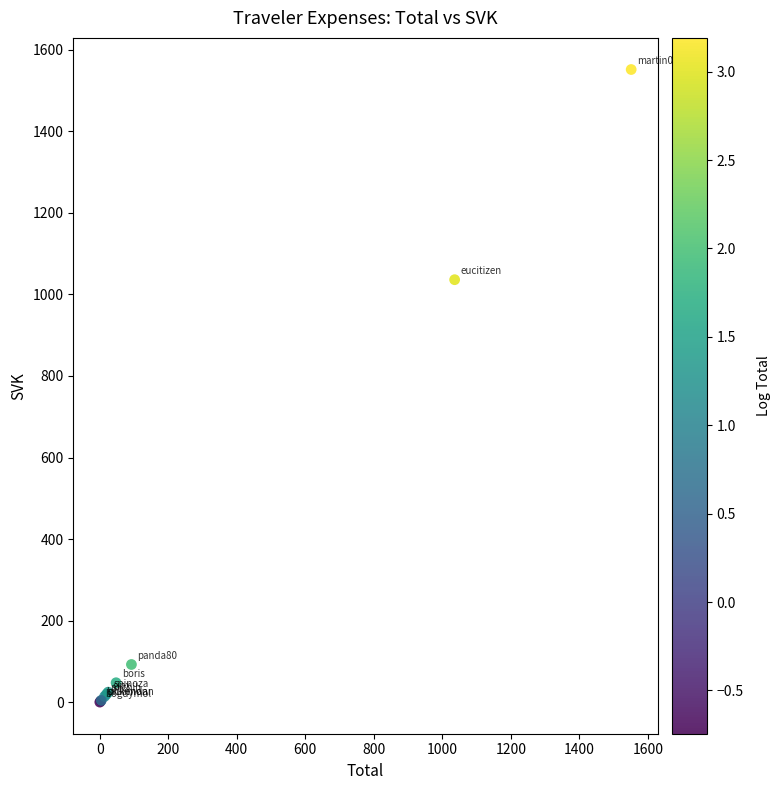

What Y value in the scatter plot is closest to 775?

1036.1